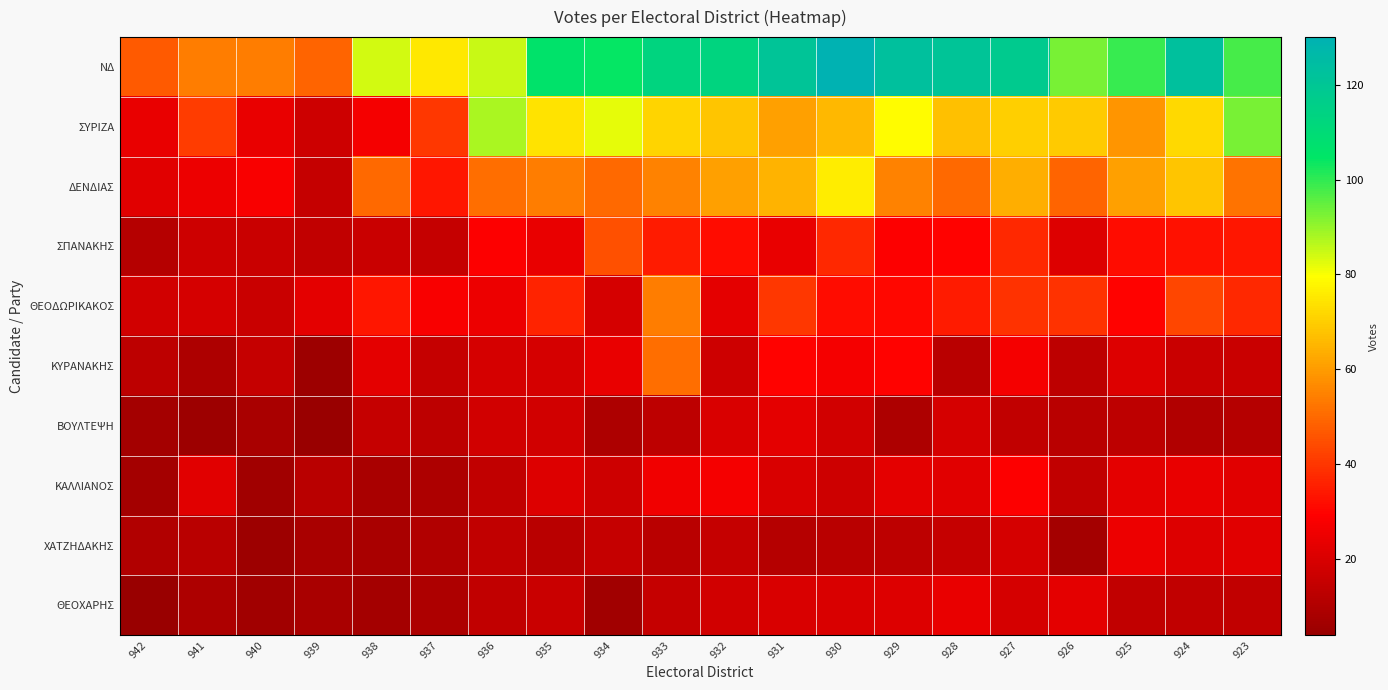

How many data points does each series have?

20